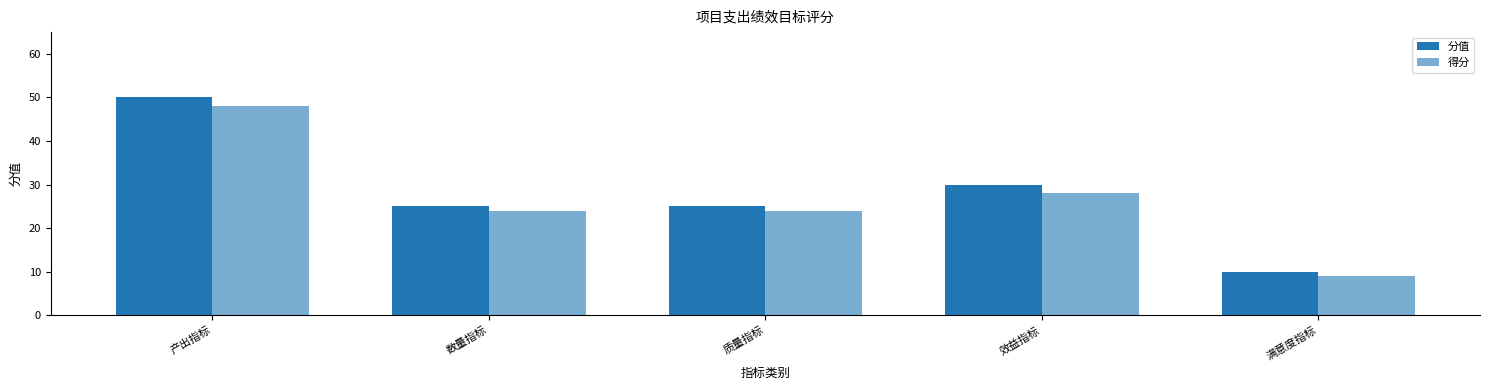

Reading right to left, list all the values displayed in this chart.

分值: 10	30	25	25	50
得分: 9	28	24	24	48